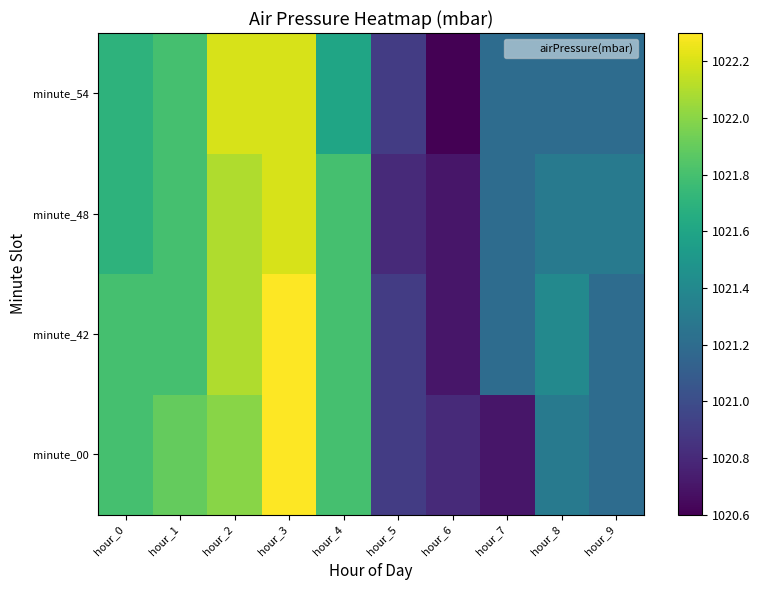

At which category is the sum across all series the highest?

hour_3